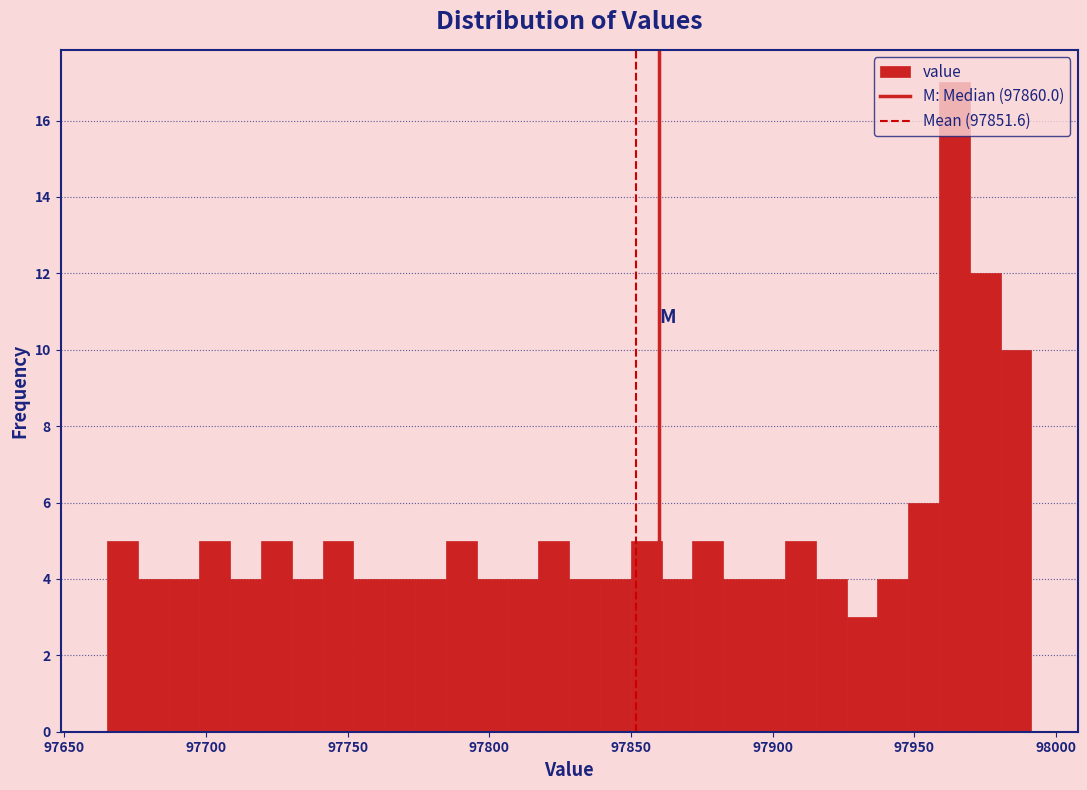

Read against the x-axis, roughly where is the centre of the tallest bar?

97965